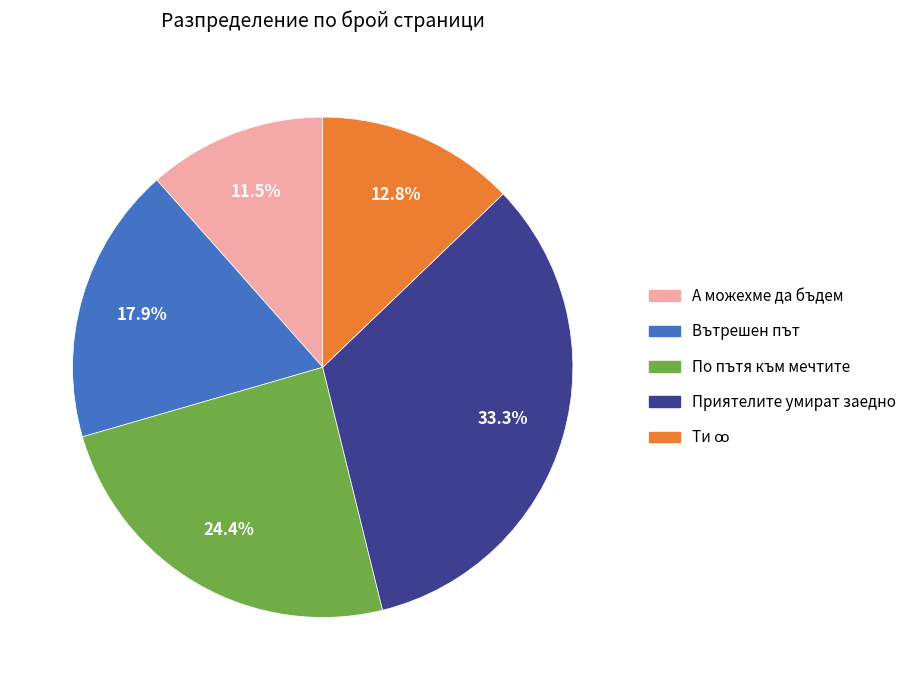

Count the number of slices in the pie.

5